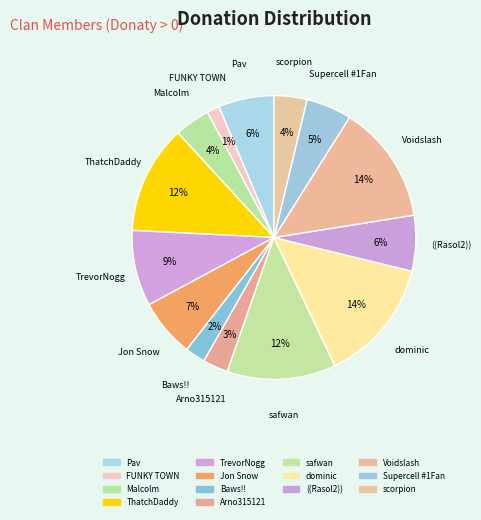

How many slices are in this pie chart?

14